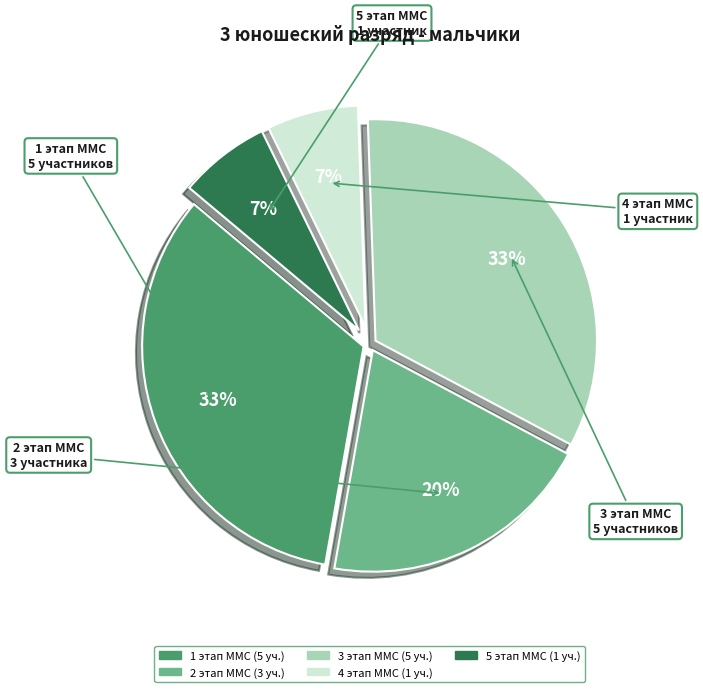

To the nearest percent, what portion does 4 этап ММС represent?

7%